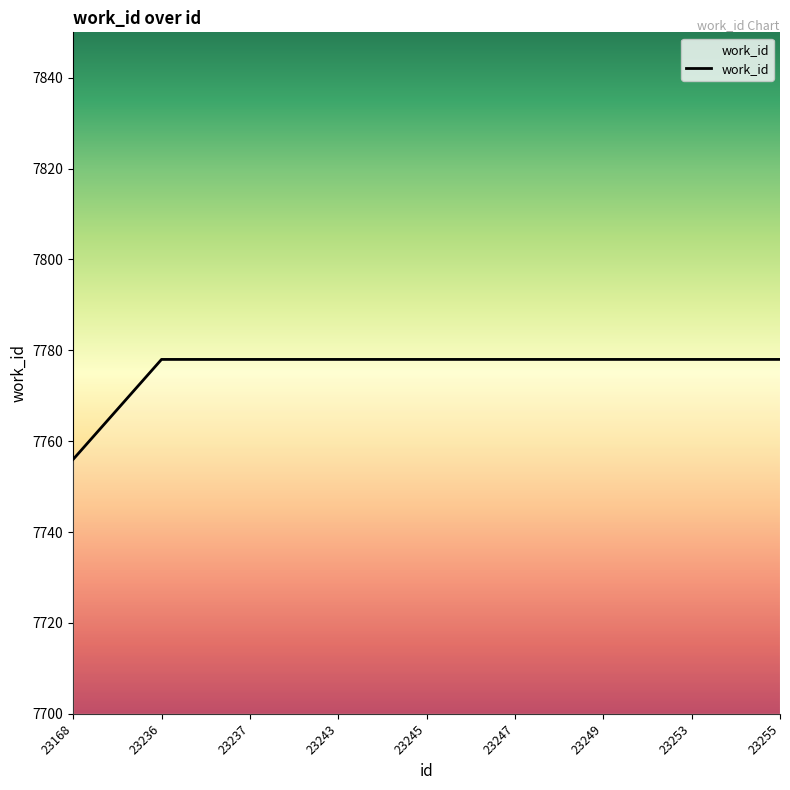

What is the average value?

7776